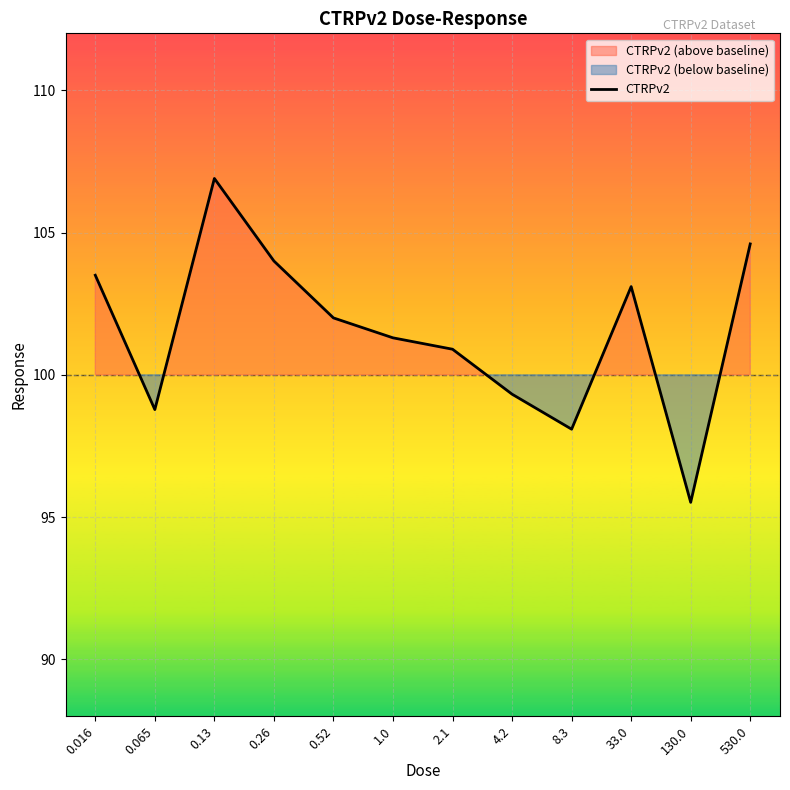

Is this an area chart (filled region under the line)?

No